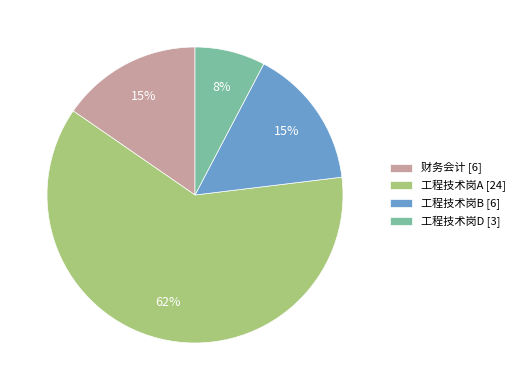

To the nearest percent, what percentage of the pie is 财务会计?

15%